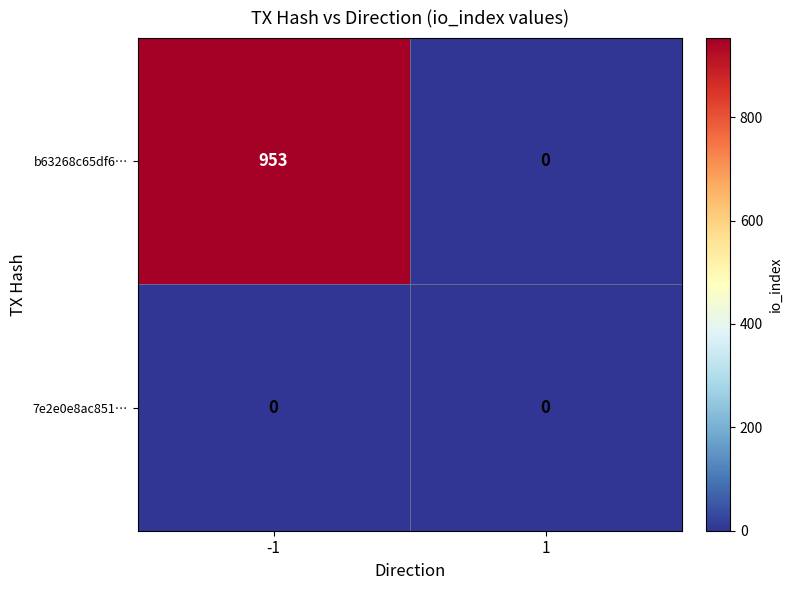

What is the approximate value of b63268c65df6… at -1?

953